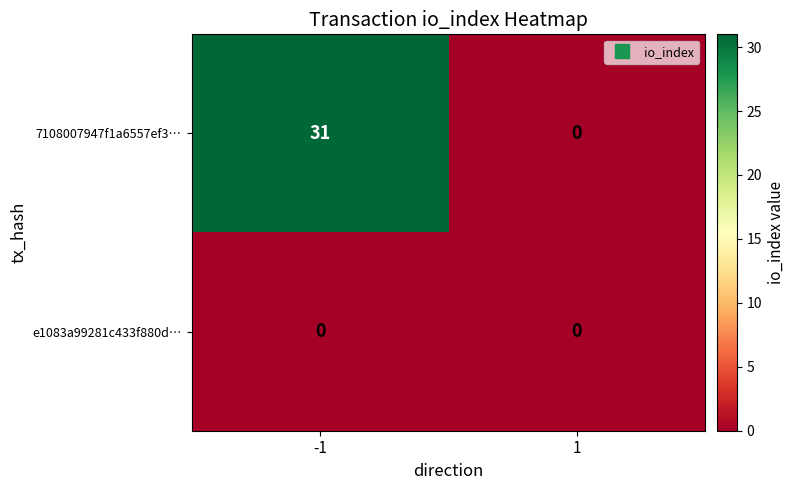

Which series has the largest total across all categories?

7108007947f1a6557ef3…